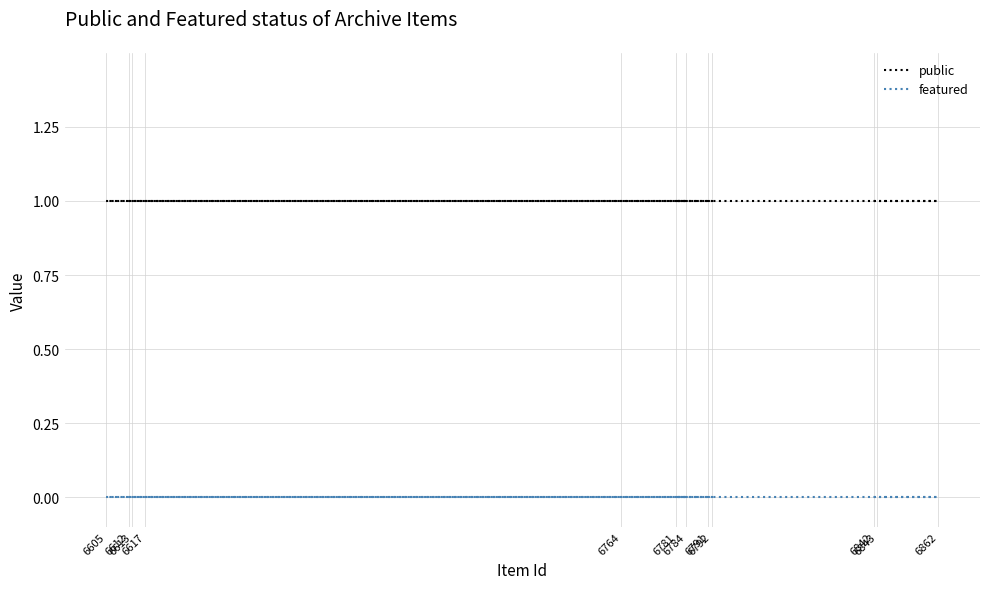

Between 6781 and 6613, which is larger?

6781